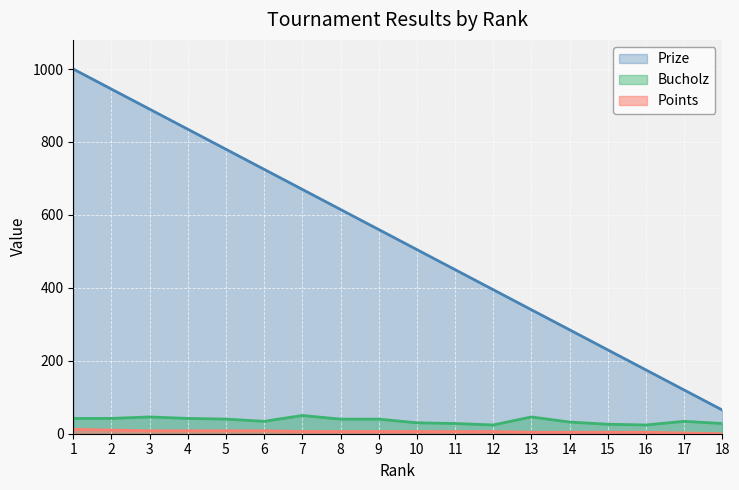

What is the value of the Bucholz point at the 11th from the left?

28